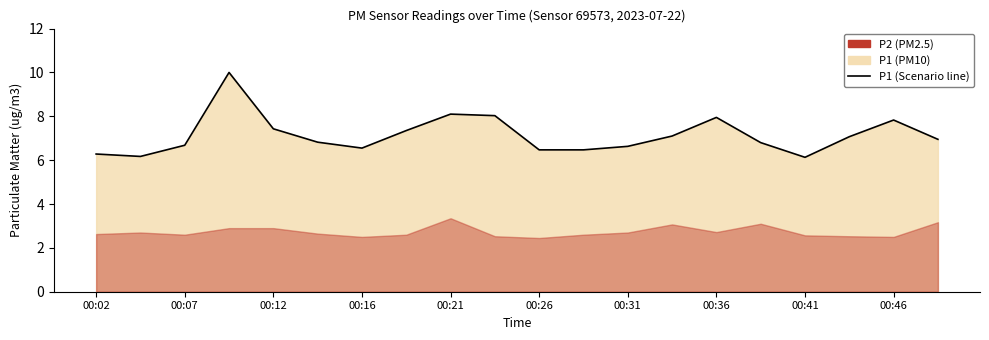

What is the change in value from 00:12 to 11?

-0.2